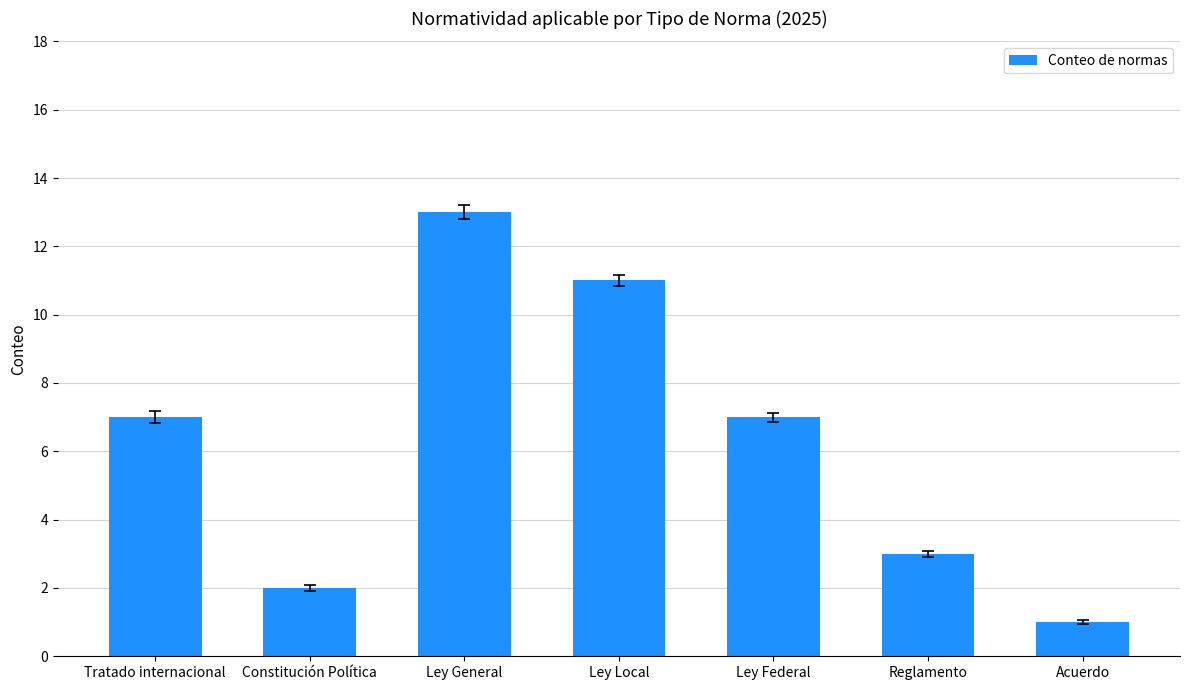

Read the value at Tratado internacional, to the nearest 10.

10